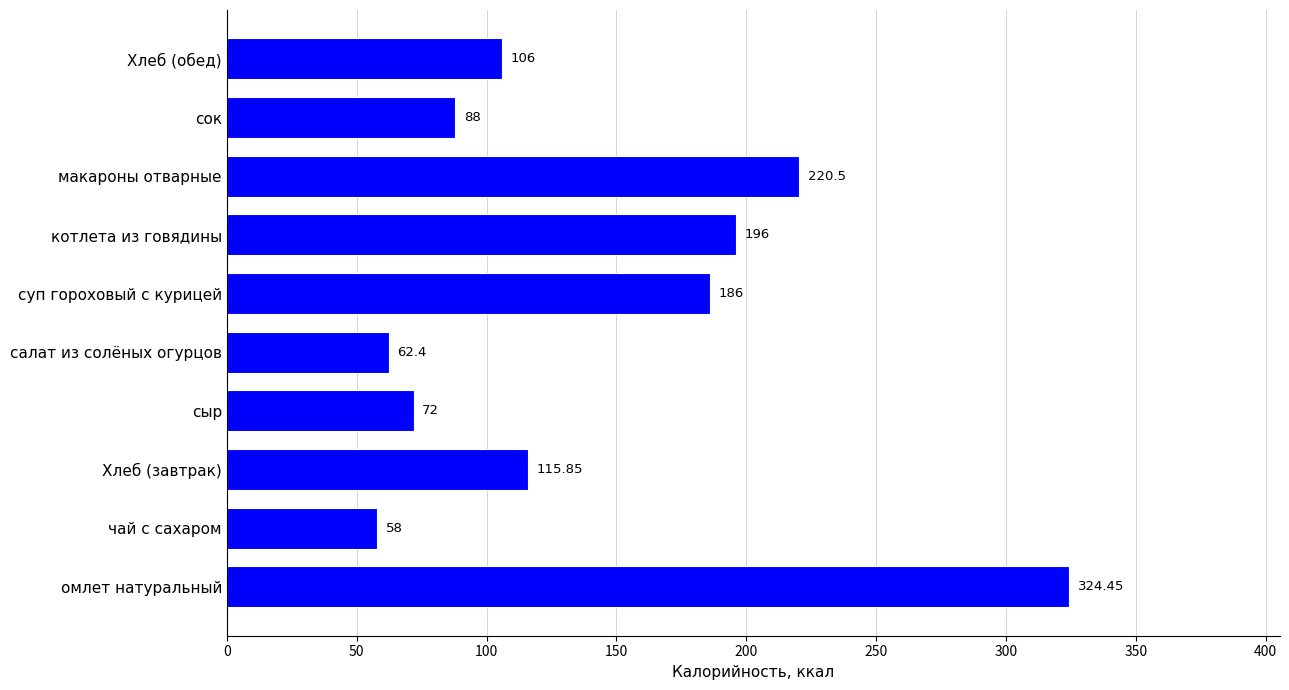

Rank the categories by value from highest to lowest.

омлет натуральный, макароны отварные, котлета из говядины, суп гороховый с курицей, Хлеб (завтрак), Хлеб (обед), сок, сыр, салат из солёных огурцов, чай с сахаром